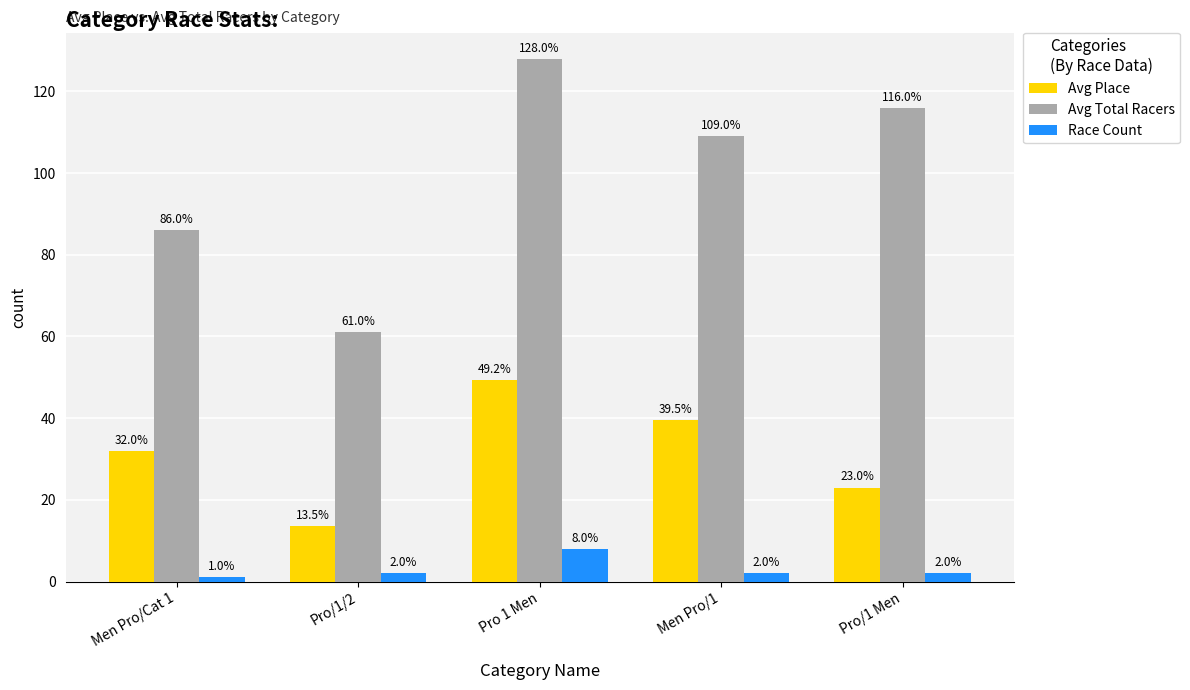

The value of Avg Total Racers at Pro 1 Men is 76.6. True or false?

False